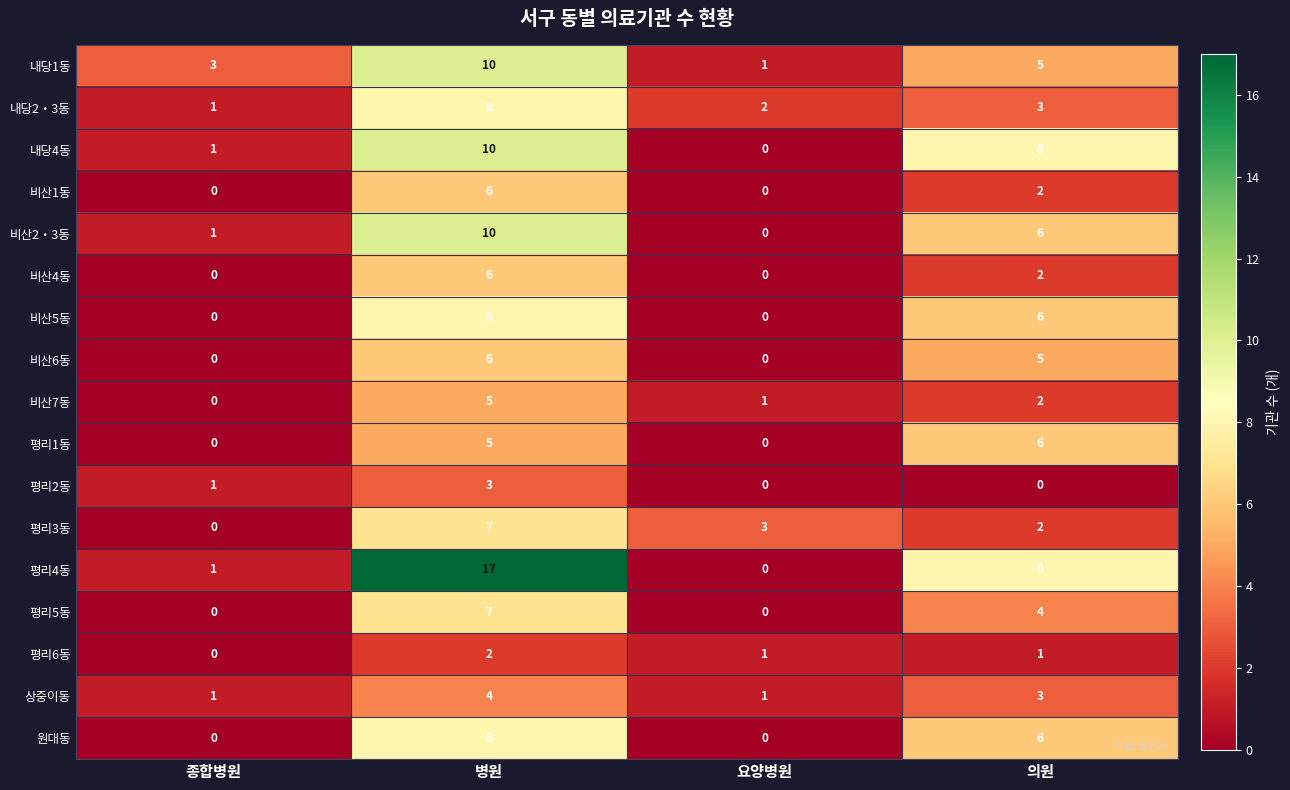

At how many categories does at least one series exceed 15?

1